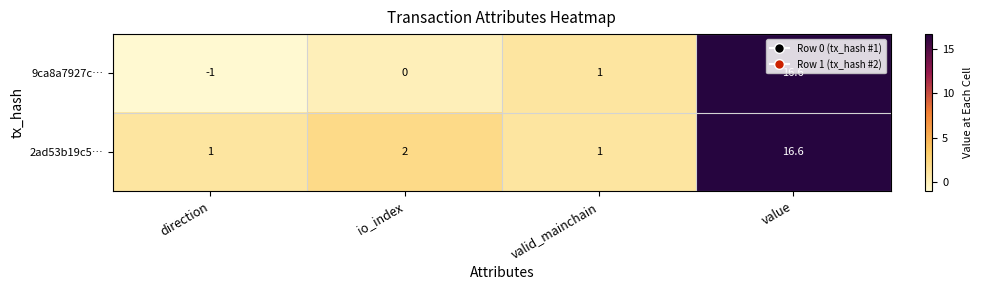

The 9ca8a7927c… series shows 9.1 at io_index. True or false?

False